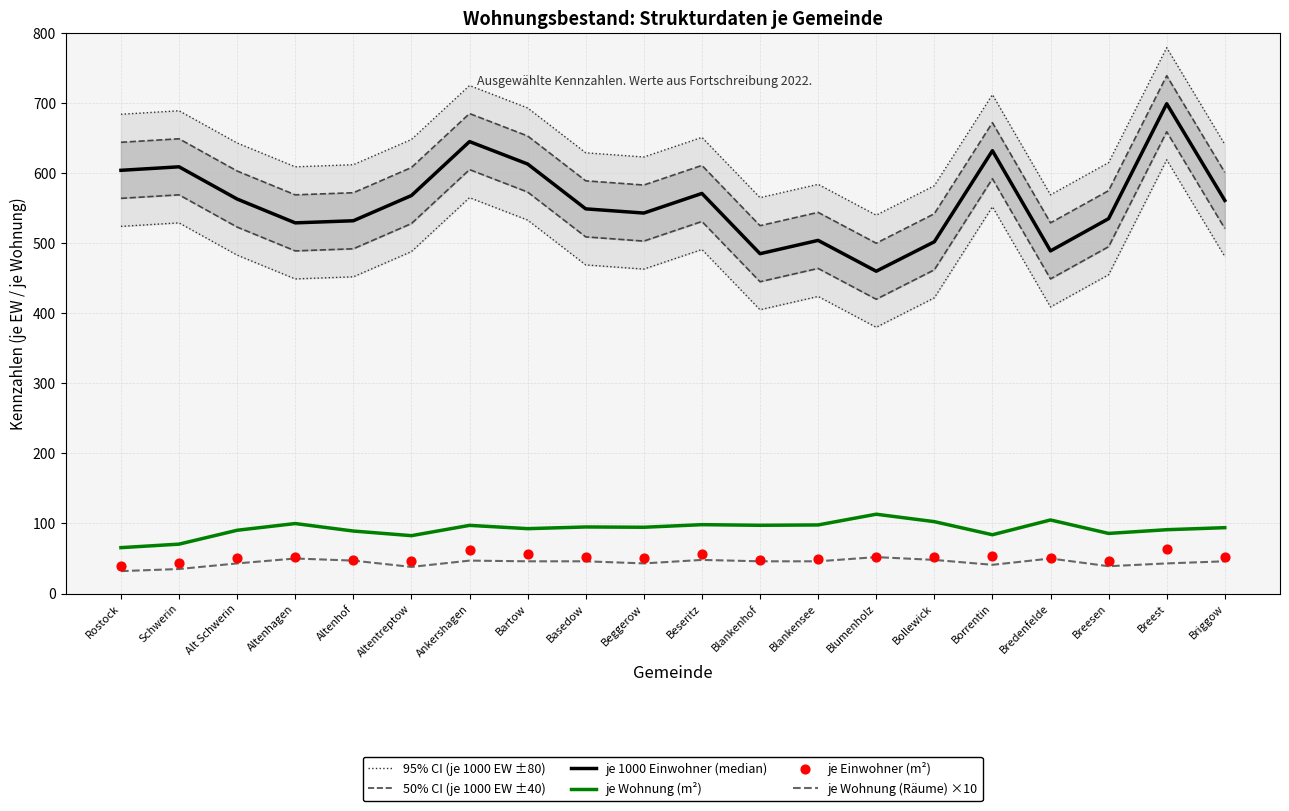

Is the value of je Wohnung (Räume) ×10 at Breesen greater than the value of 95% CI (je 1000 EW ±80) at Briggow?

No